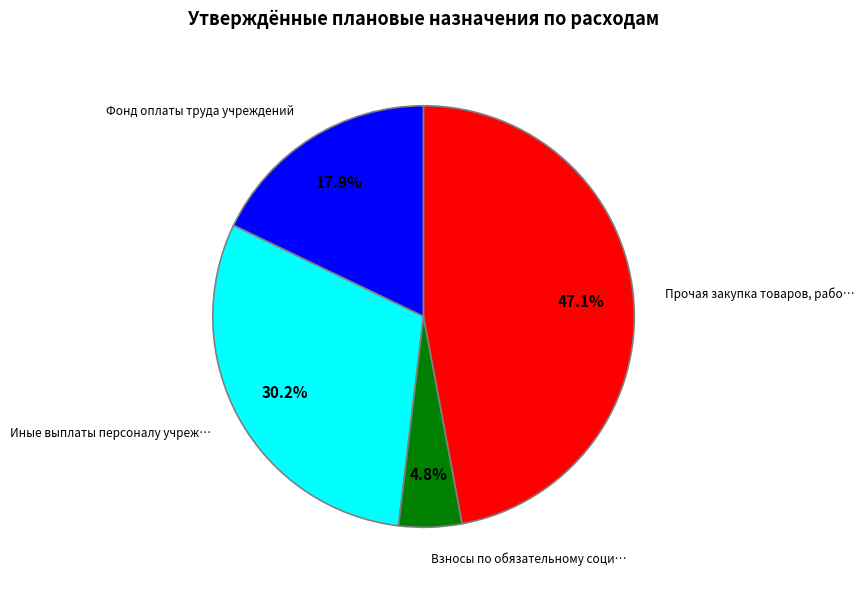

To the nearest percent, what is the average slice percentage?

25%